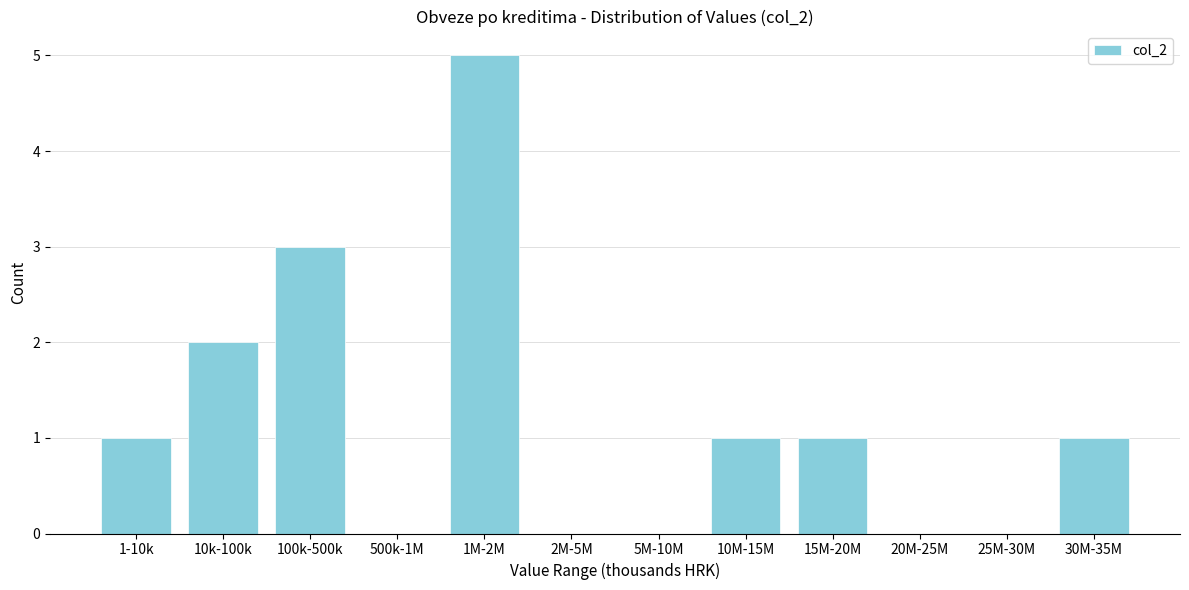

Reading right to left, list all the values displayed in this chart.

30M-35M=1	25M-30M=0	20M-25M=0	15M-20M=1	10M-15M=1	5M-10M=0	2M-5M=0	1M-2M=5	500k-1M=0	100k-500k=3	10k-100k=2	1-10k=1